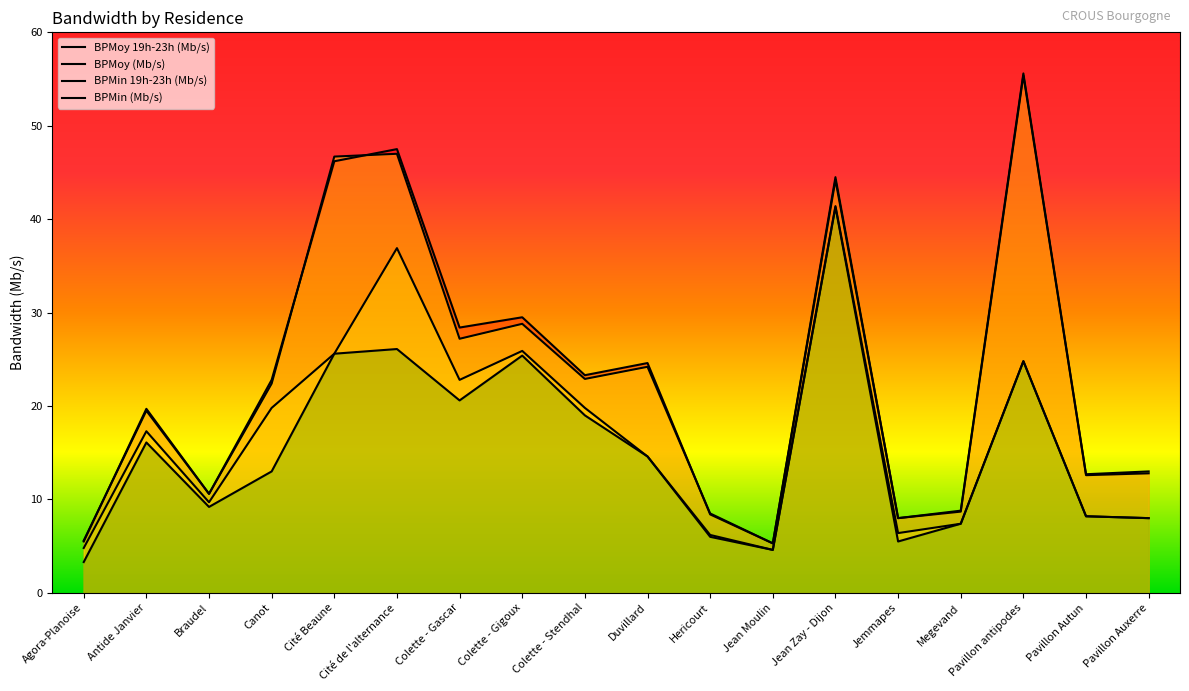

Count the number of categories in the chart.

18